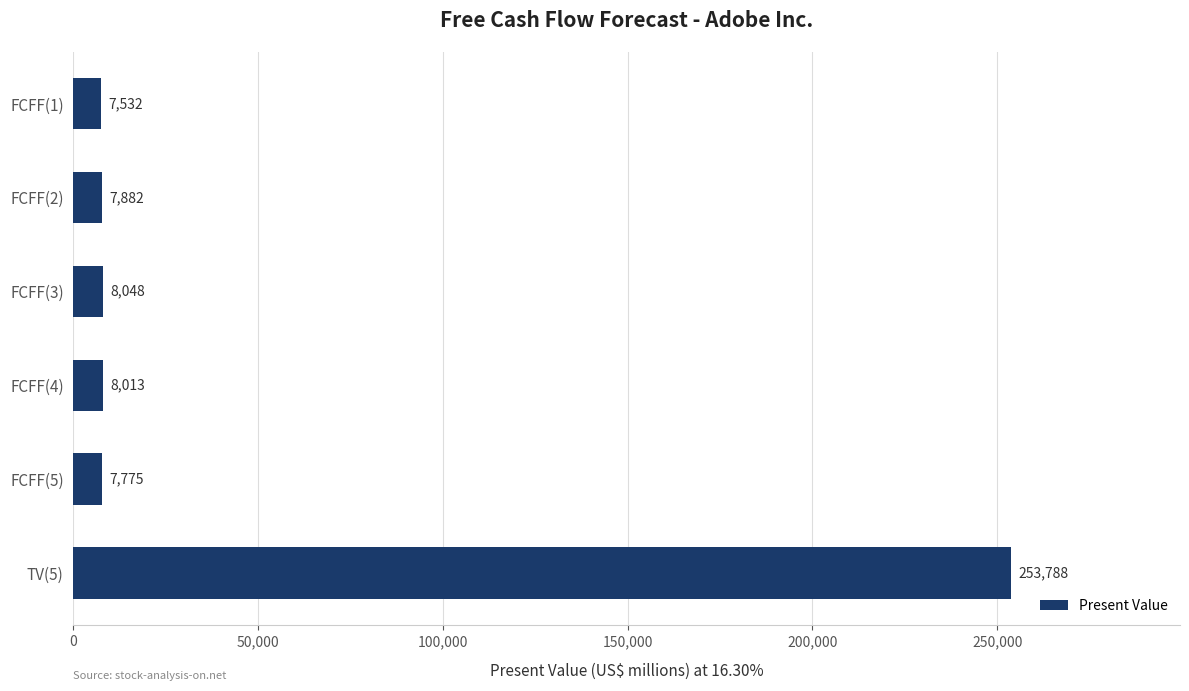

What is the sum of the values at FCFF(1) and FCFF(5)?

15307